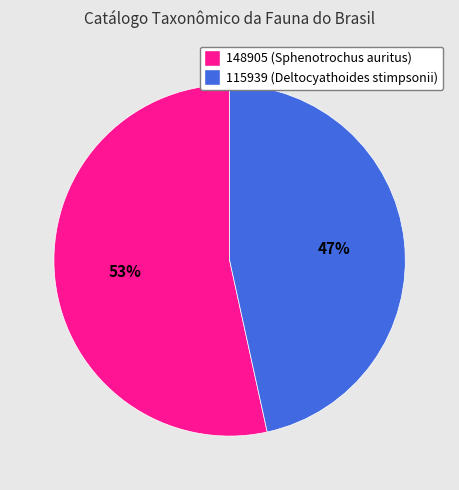

Rank the categories by value from highest to lowest.

148905, 115939